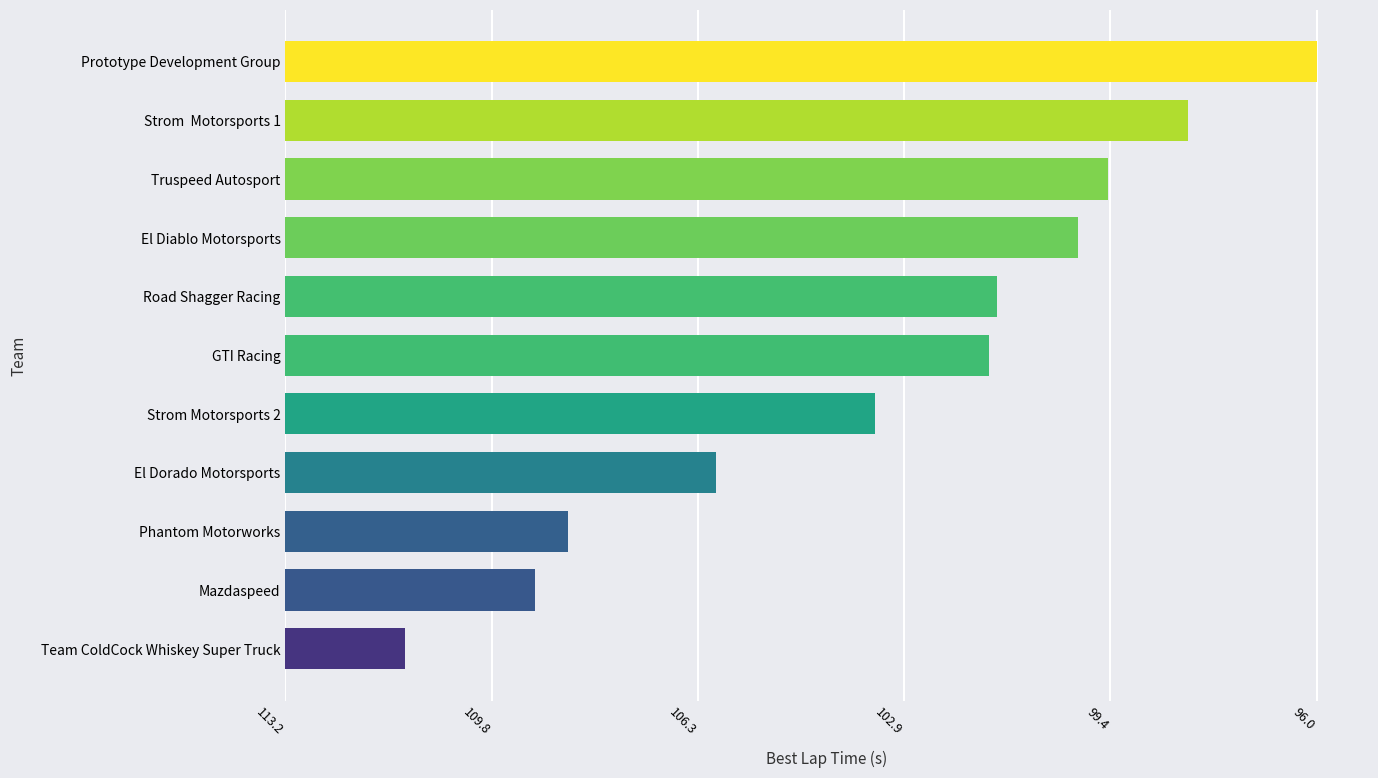

Does the chart contain any negative values?

No